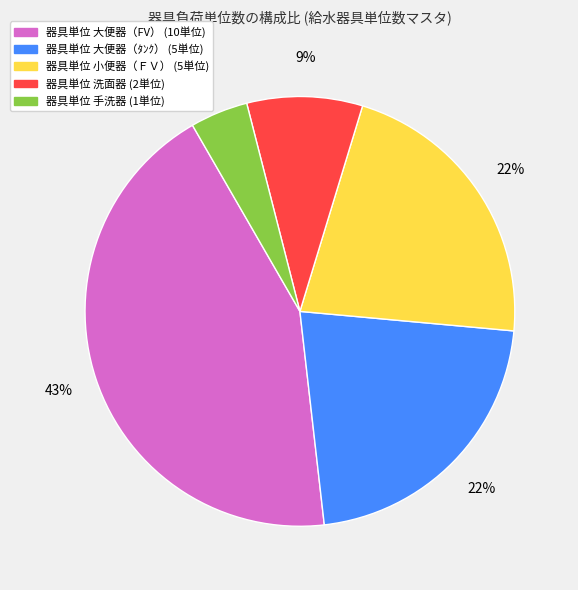

To the nearest percent, what is the difference between the largest and smallest slice percentages?

39%